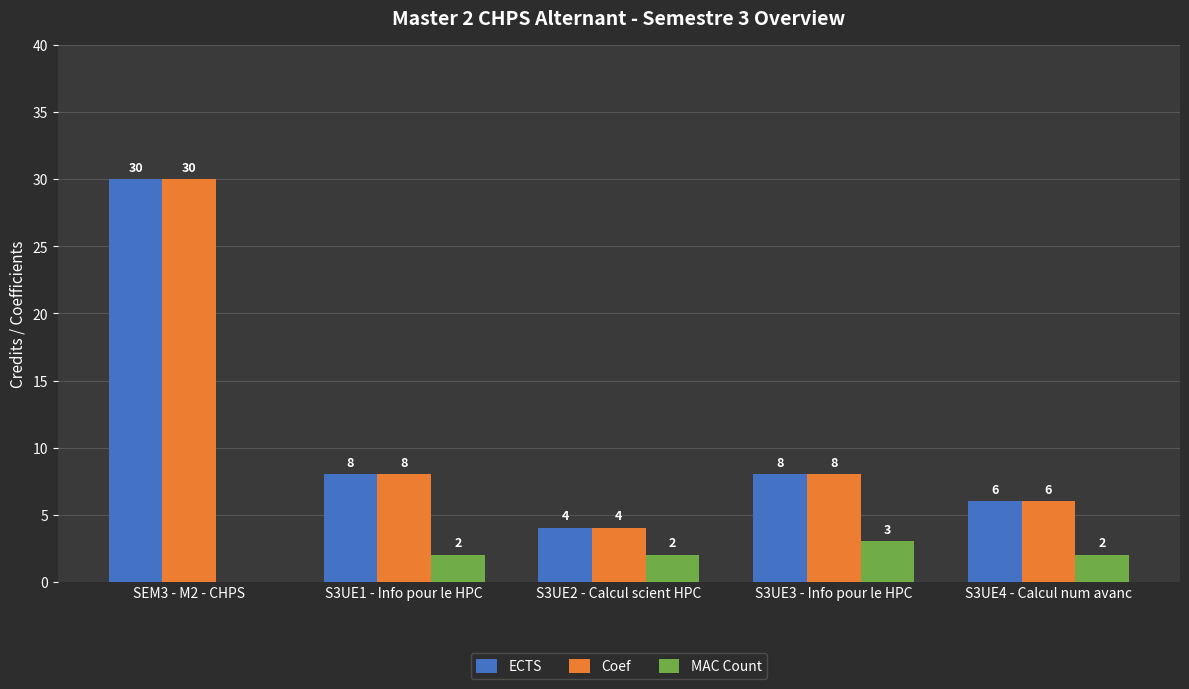

What value does the Coef series have at SEM3 - M2 - CHPS, to the nearest 10?

30